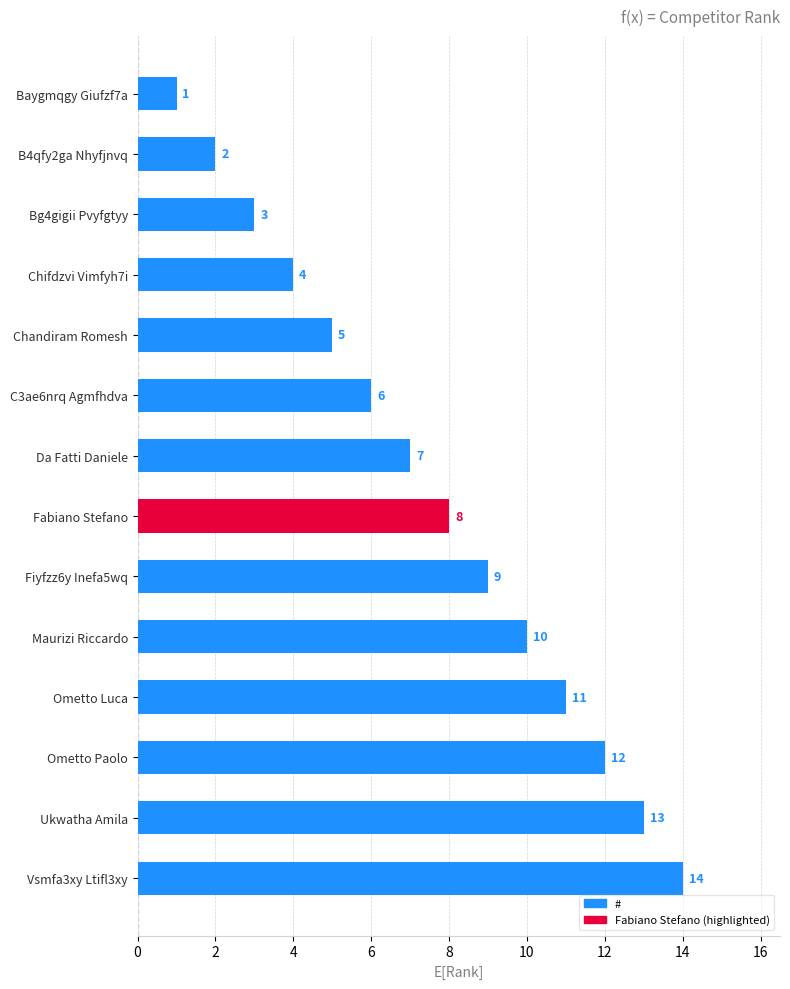

How many data points are less than 8?

7